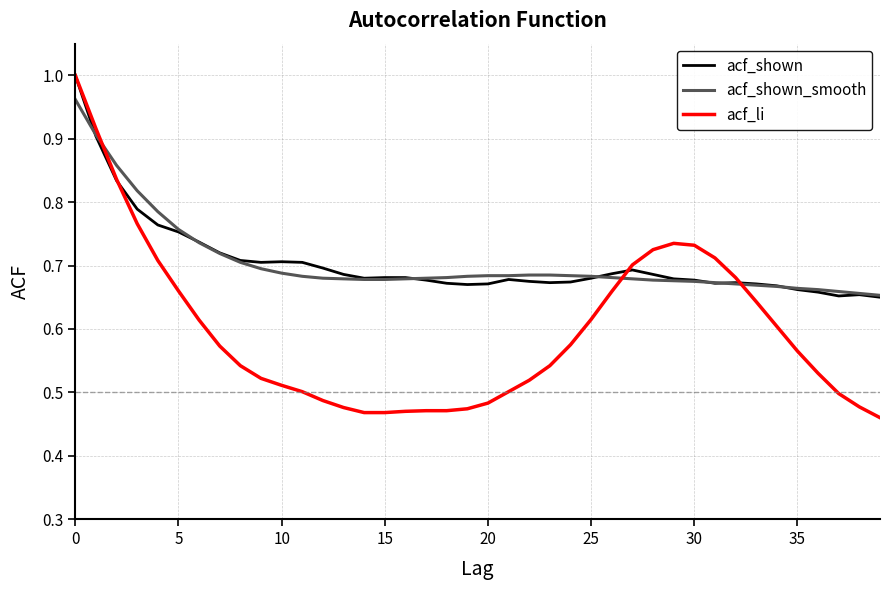

Which series has the widest spread of values?

acf_li